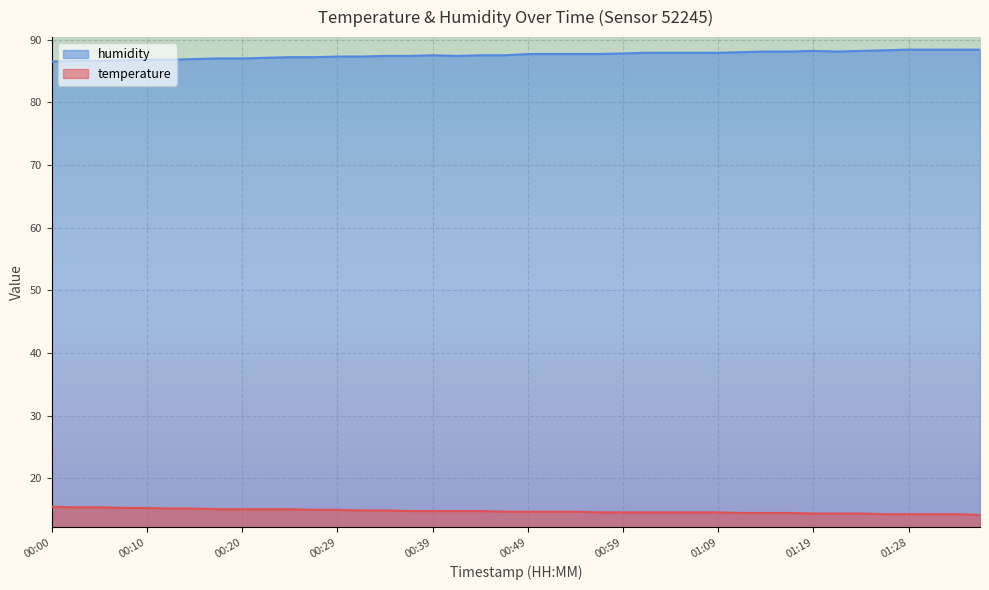

Which series has the largest total across all categories?

humidity